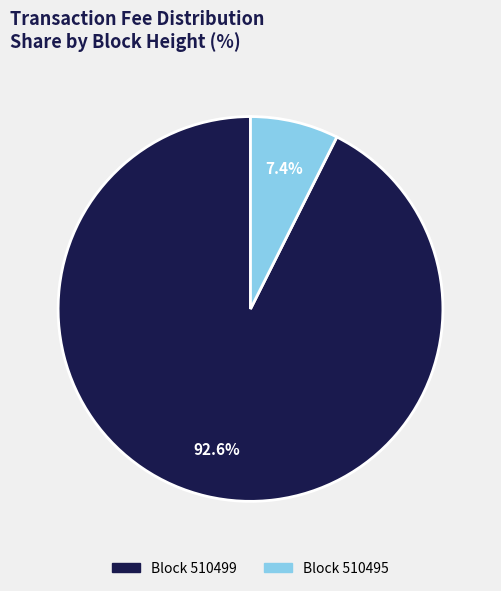

How many slices are in this pie chart?

2